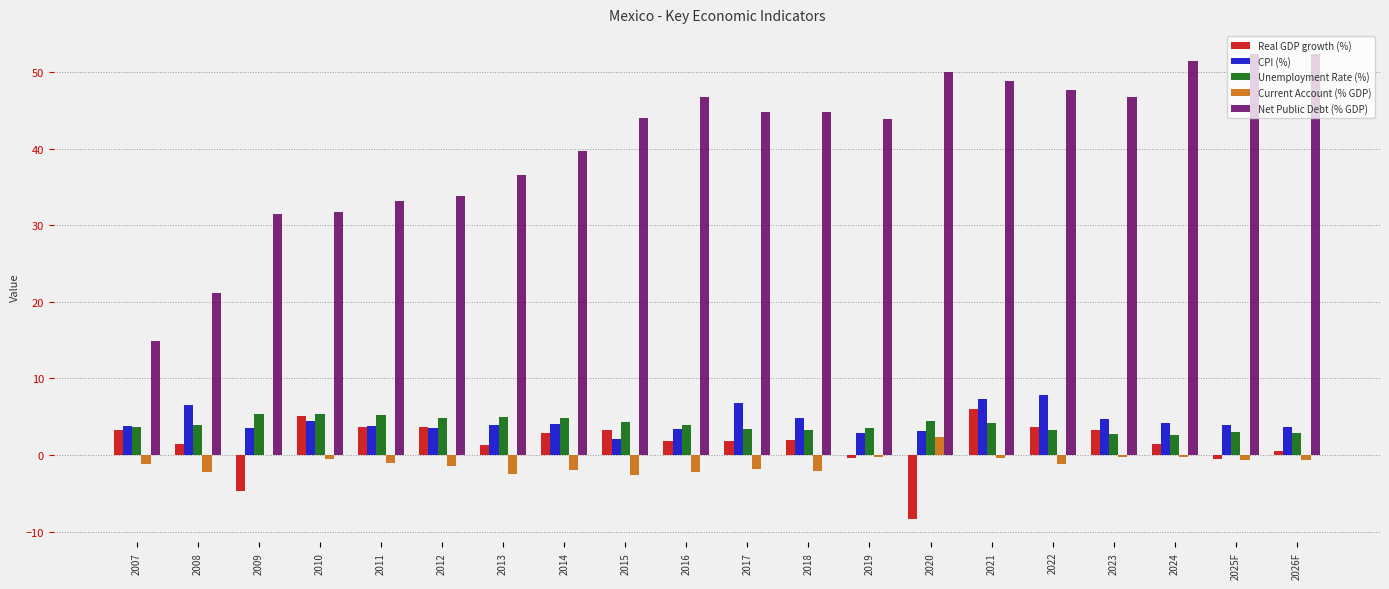

Is the value of Current Account (% GDP) at 2011 greater than the value of CPI (%) at 2023?

No